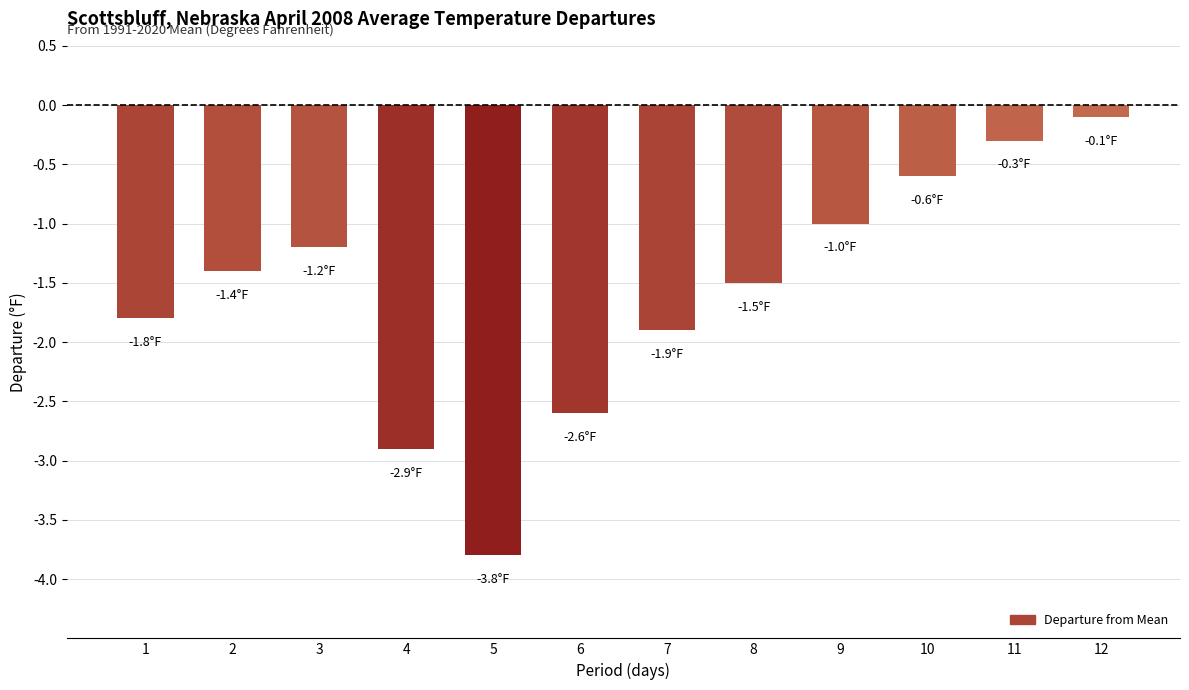

Count the number of data series in this chart.

1